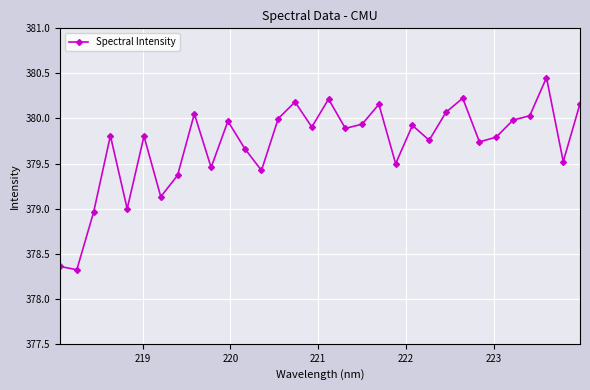

How many points are higher than both their immediate neighbors (excluding endpoints)?

10